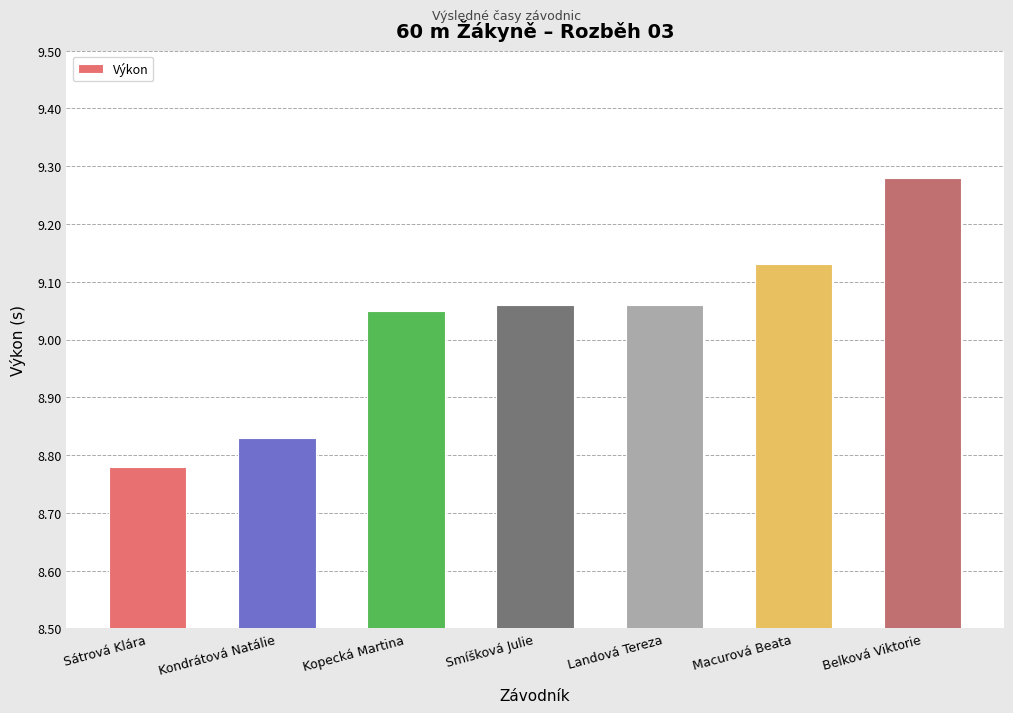

What is the label of the 4th bar from the right?

Smíšková Julie